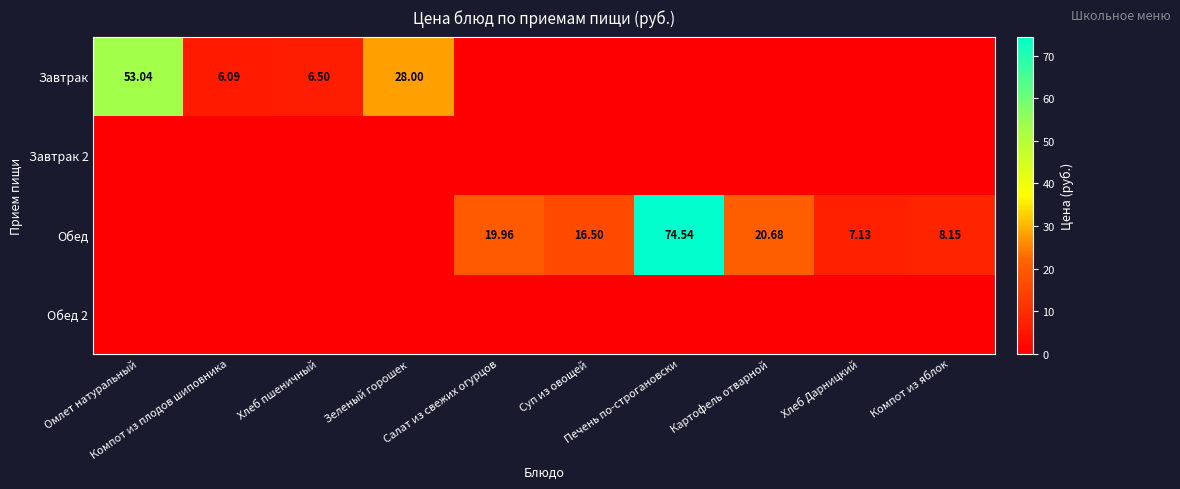

Which category has the highest value in the Обед 2 series?

Омлет натуральный